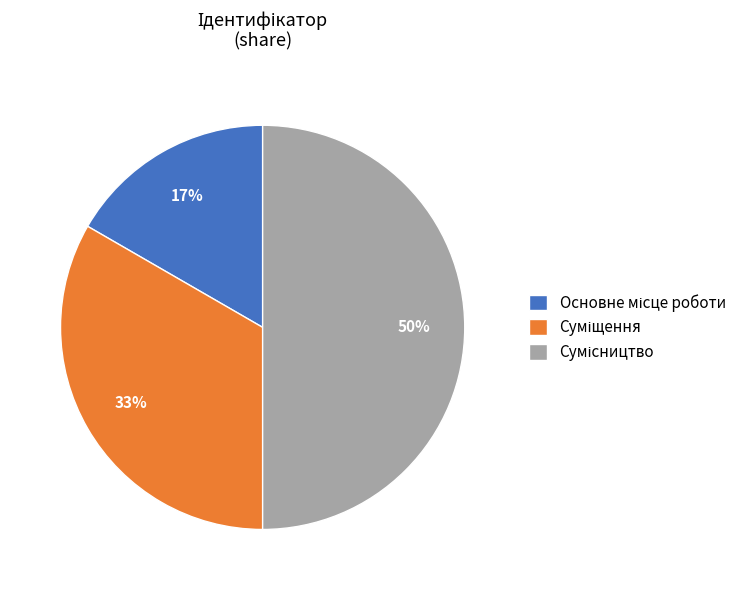

To the nearest percent, what is the difference between the largest and smallest slice percentages?

33%